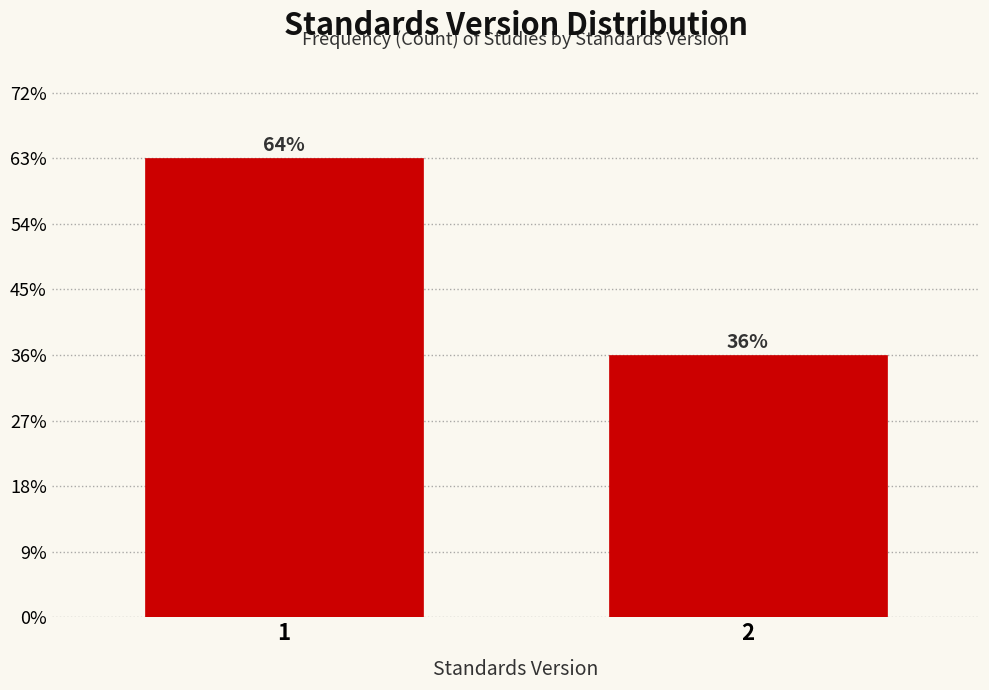

Does the chart contain any negative values?

No